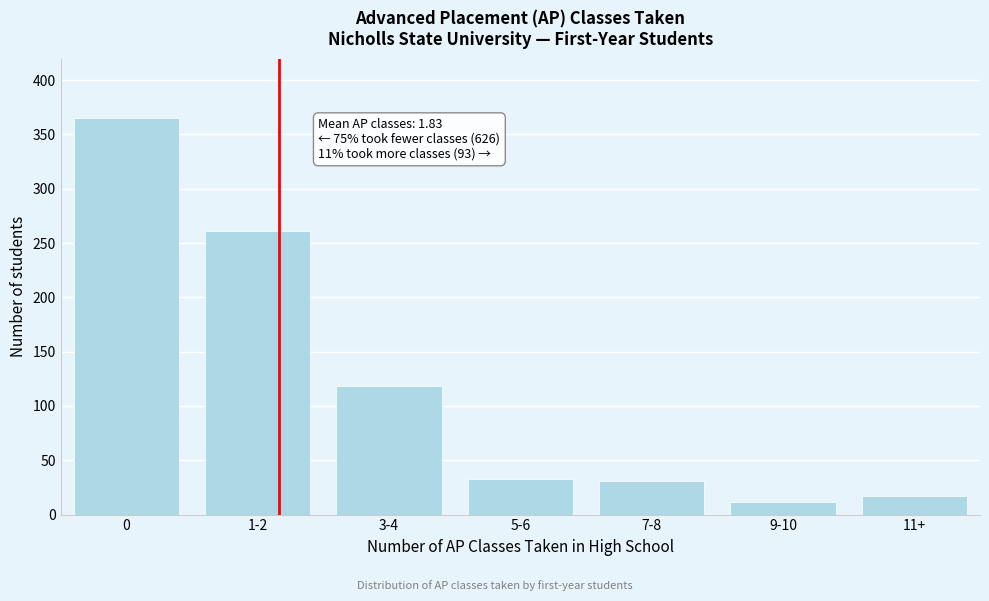

Reading left to right, what are all the values shown in this chart?

365	261	118	33	31	12	17